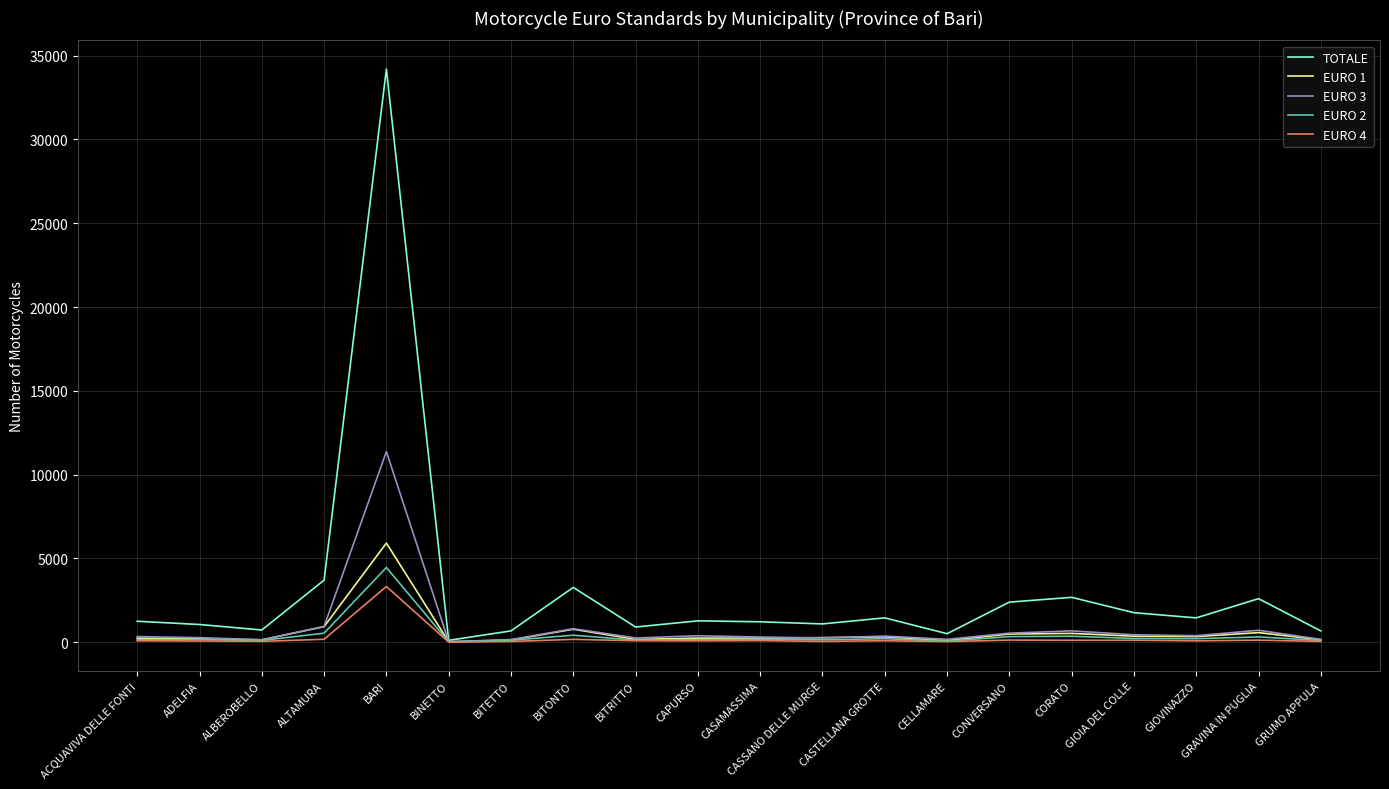

What is the difference between the second highest and minimum values in the TOTALE series?

3595